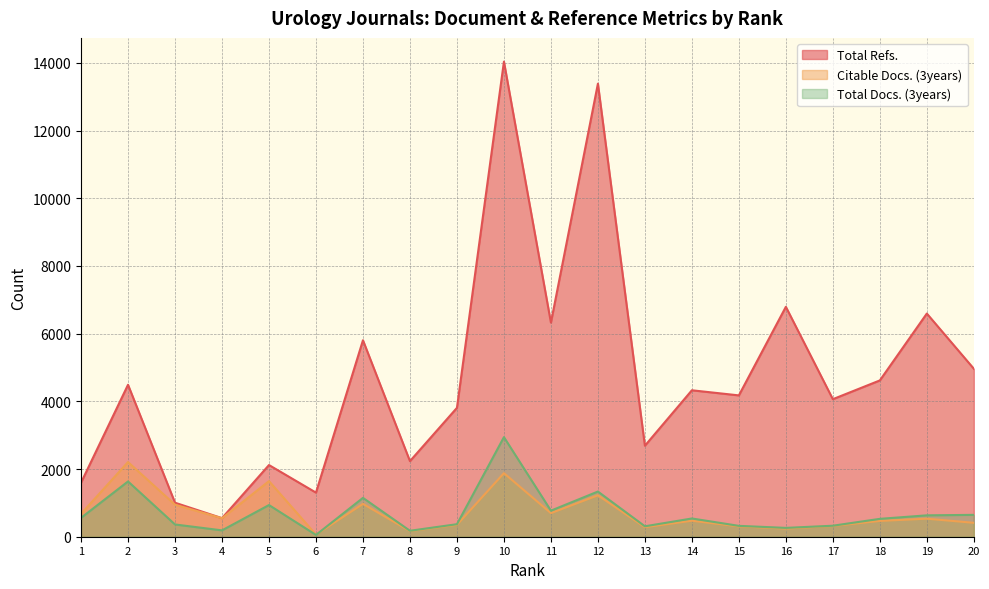

Which category has the lowest value in the Total Refs. series?

4